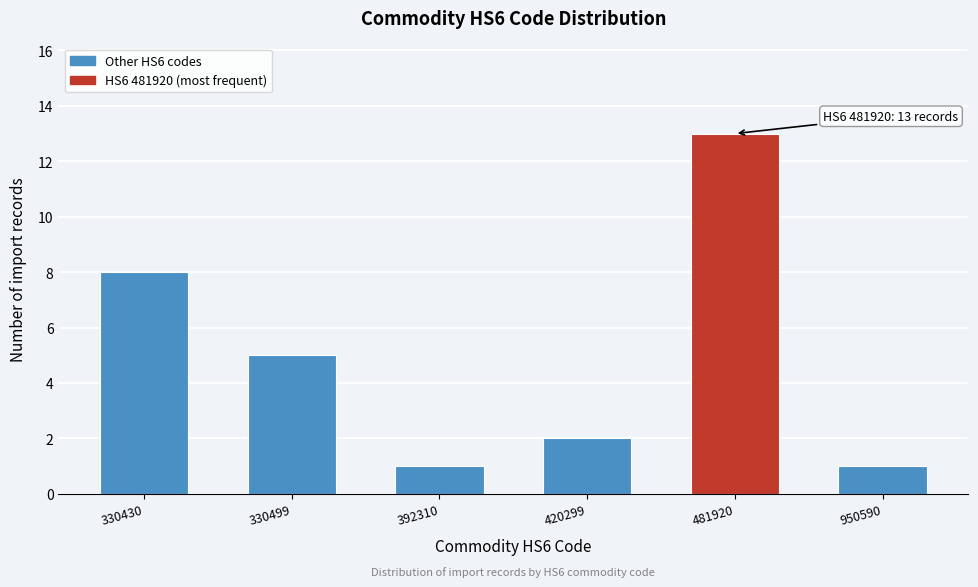

Reading right to left, list all the values displayed in this chart.

1	13	2	1	5	8